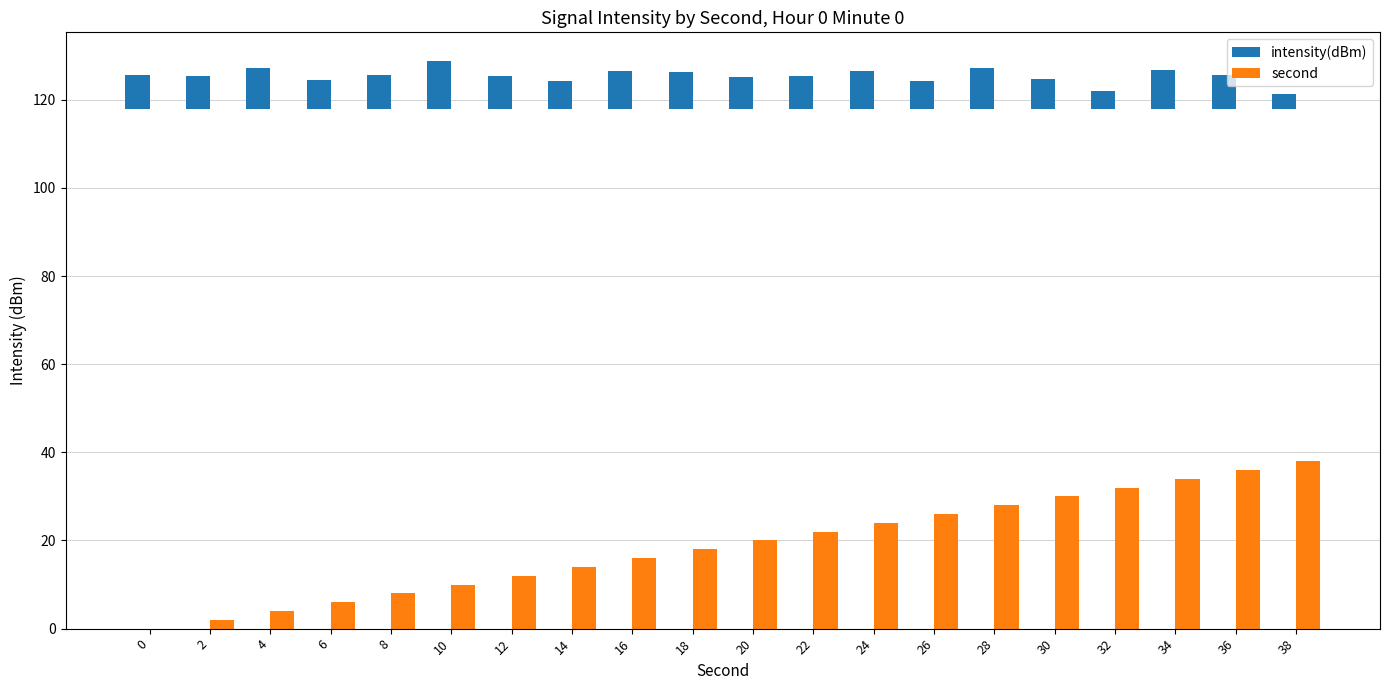

Which label corresponds to the largest value in the chart?

38